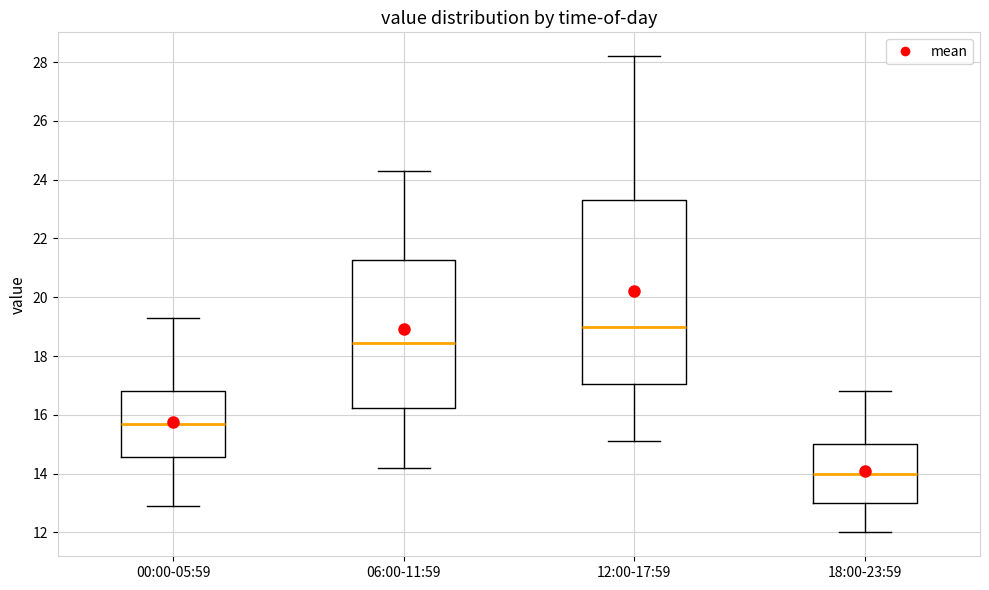

Which box is the tallest, from its lower edge to its upper edge?

12:00-17:59